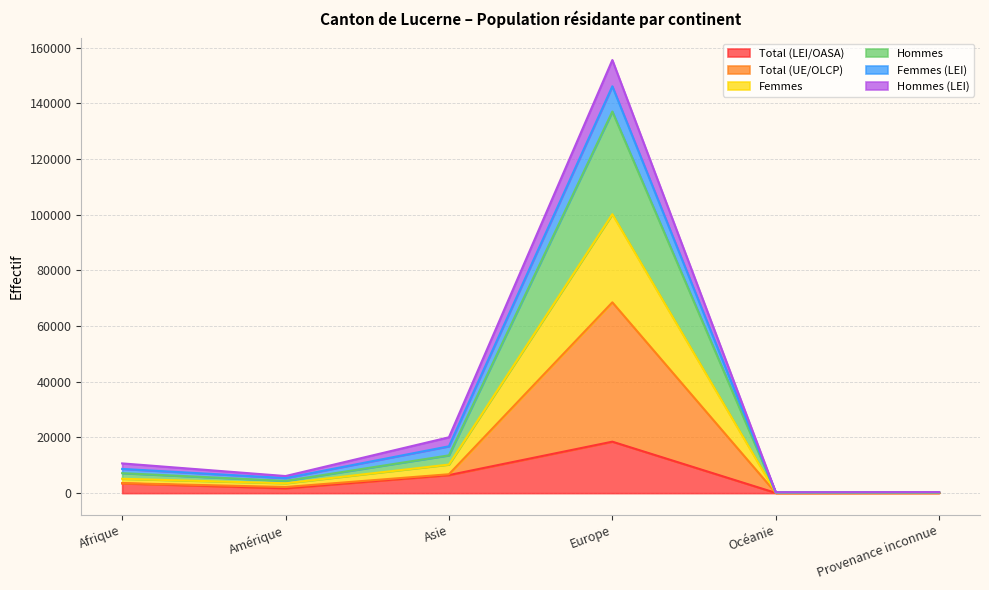

How many lines are shown in the chart?

6